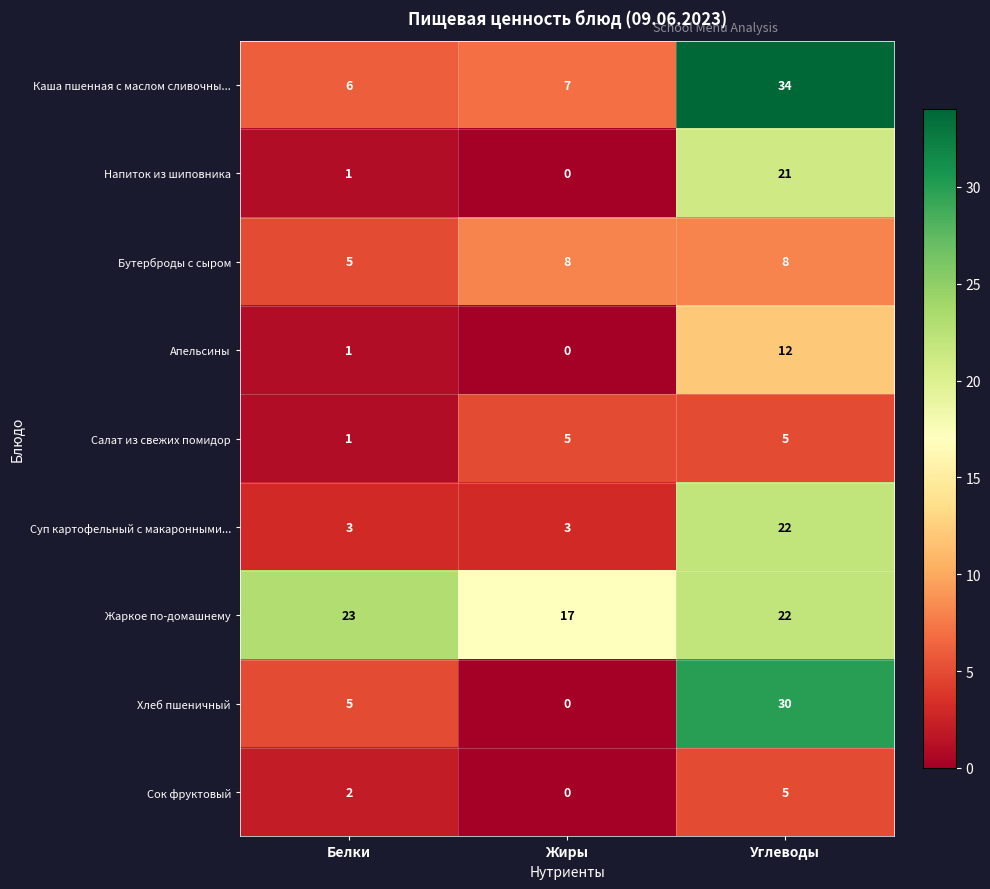

Is it true that Каша пшенная с маслом сливочны... equals 58 at Углеводы?

False